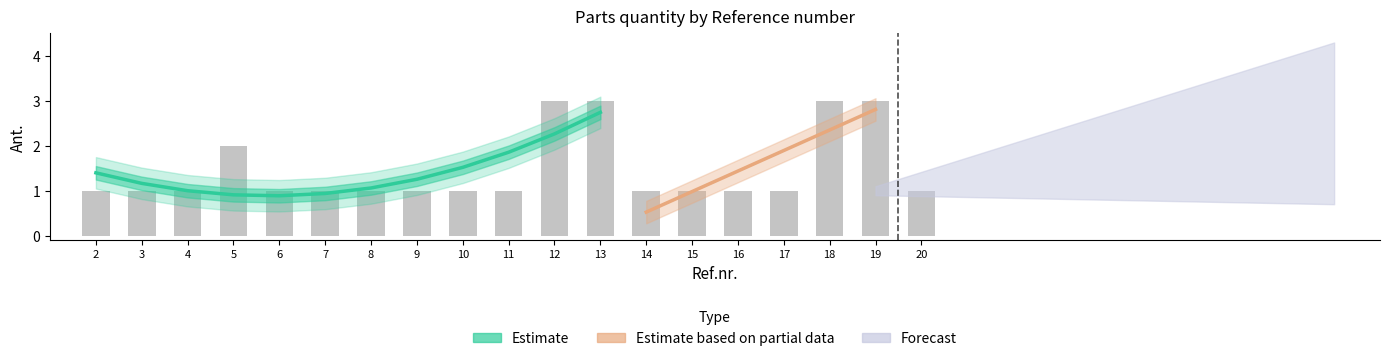

What is the average value?

1